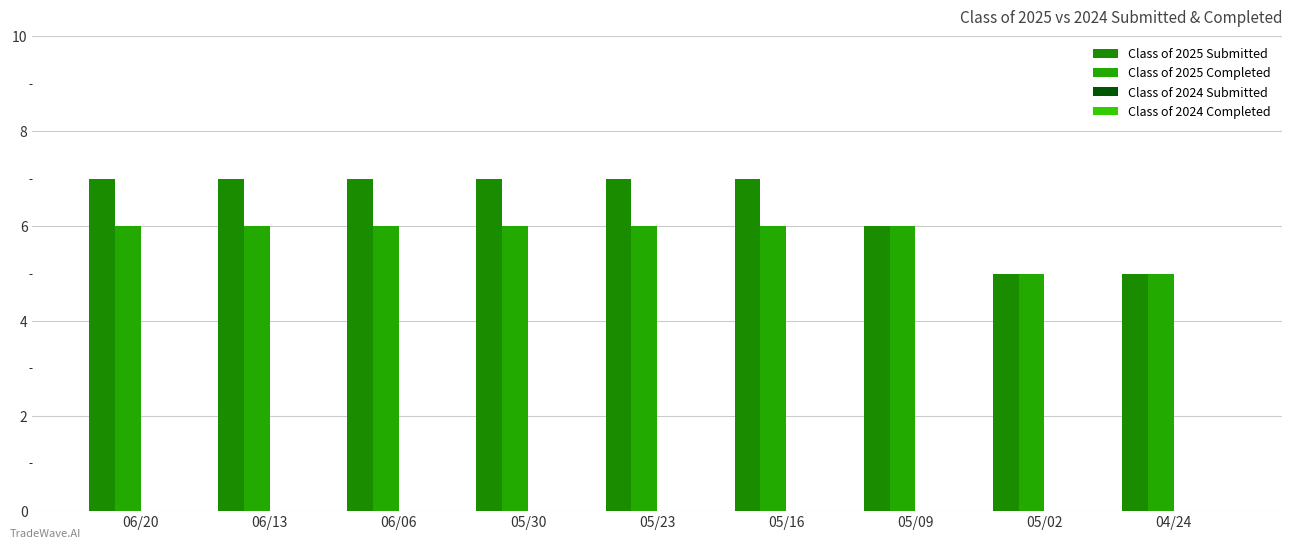

What is the spread (max minus min) of values at 06/20?

1